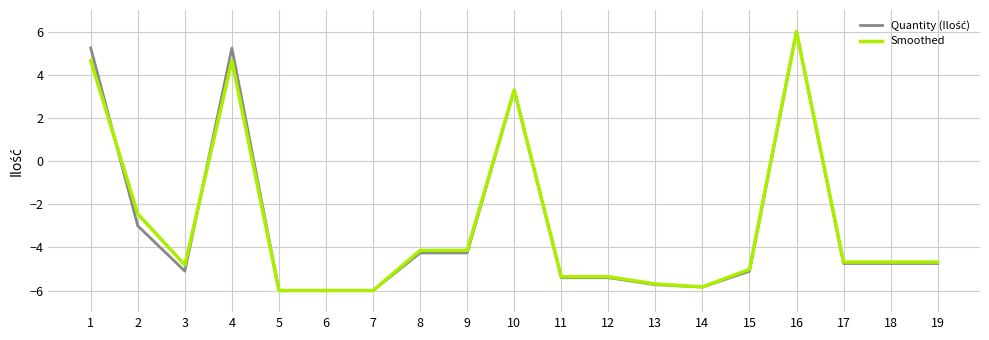

What is the total value across all series at 10?

6.6